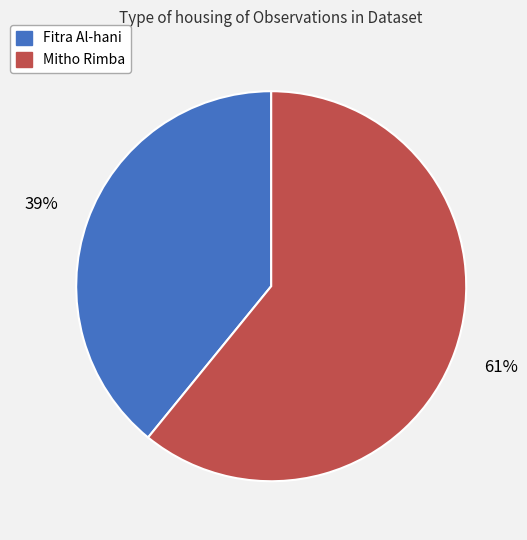

Do Mitho Rimba and Fitra Al-hani together represent more than half of the pie?

Yes